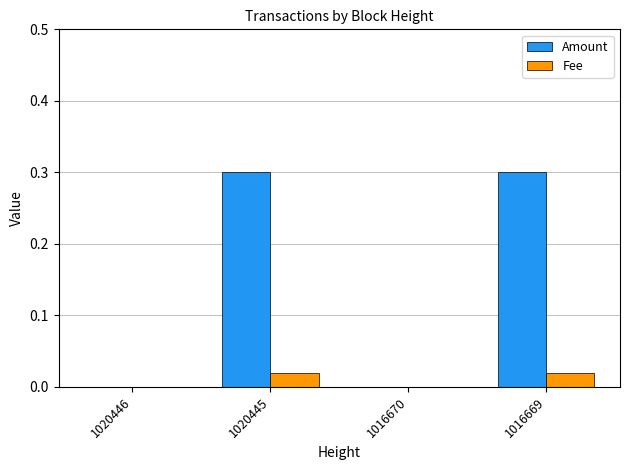

The Amount series shows 0.3 at 1020445. True or false?

True